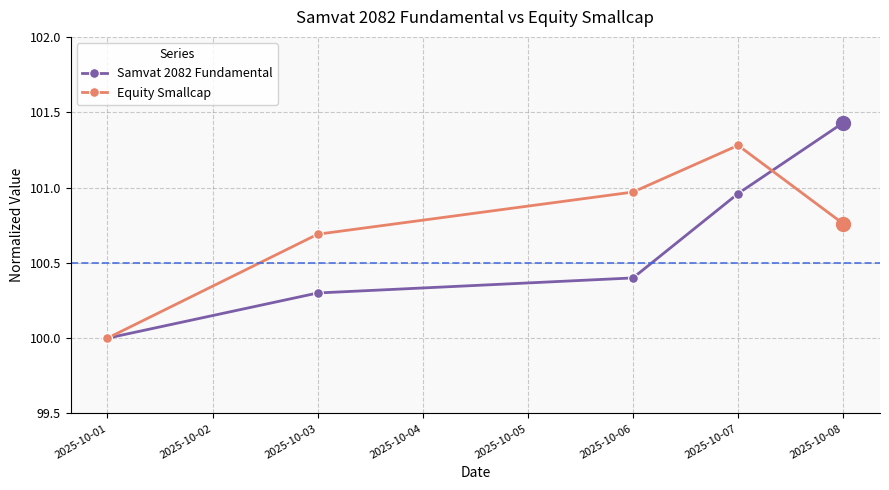

Between 2025-10-01 and 2025-10-06, which series saw the biggest shift?

Equity Smallcap